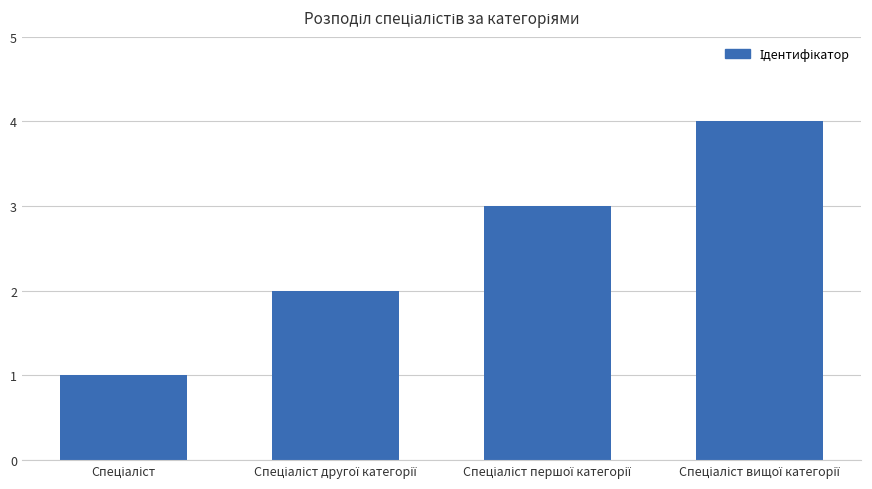

What is the difference between the maximum and minimum values?

3